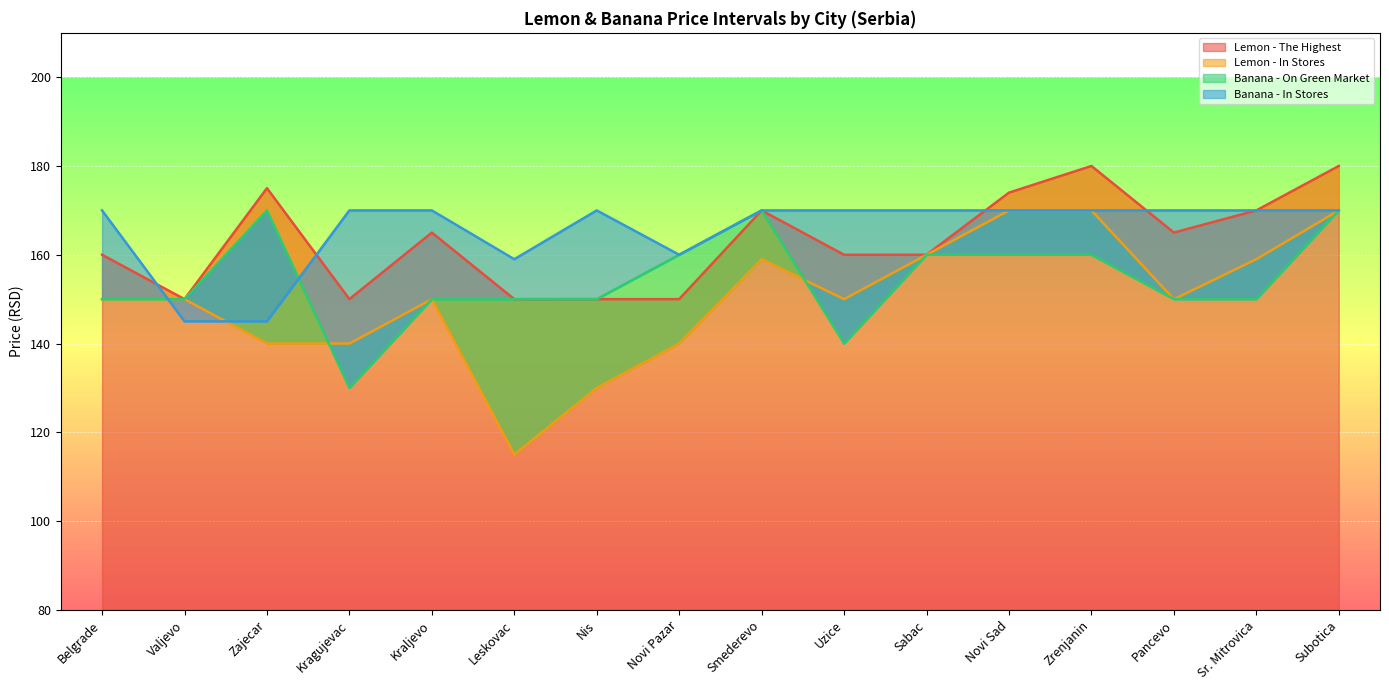

Is it true that Lemon - The Highest equals 223.0 at Uzice?

False